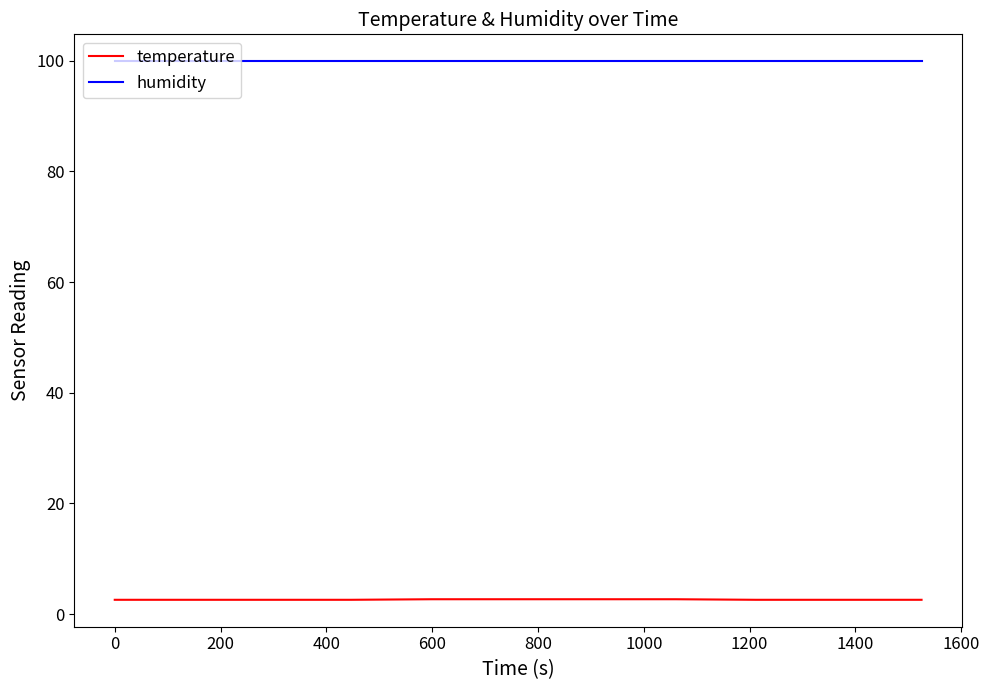

True or false: temperature and humidity cross at least once.

False